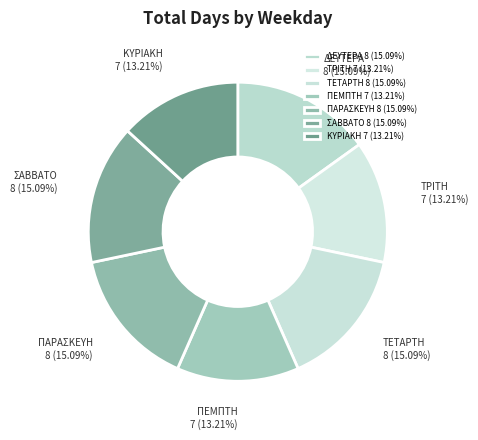

Is it true that ΤΕΤΑΡΤΗ is 15% of the pie?

True